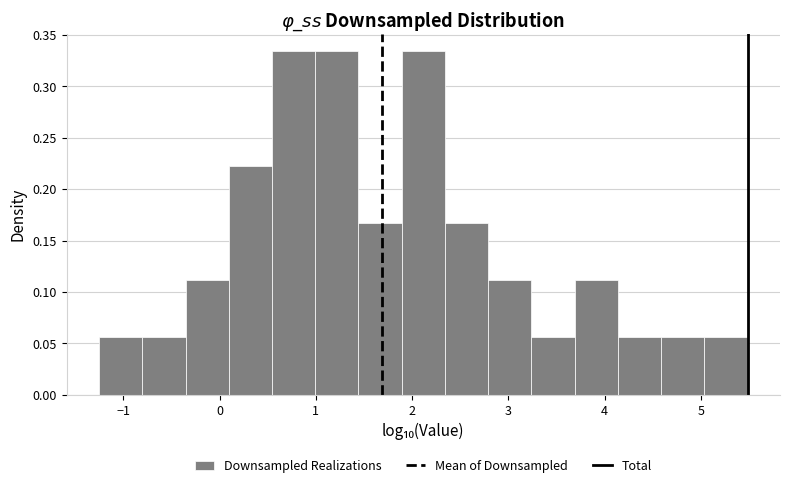

How tall is the bar that spans 3.2 to 3.7 on the x-axis? Neither the bar edges nor the heights are printed on the chart, so give them approximately, as read against the axes.

0.055